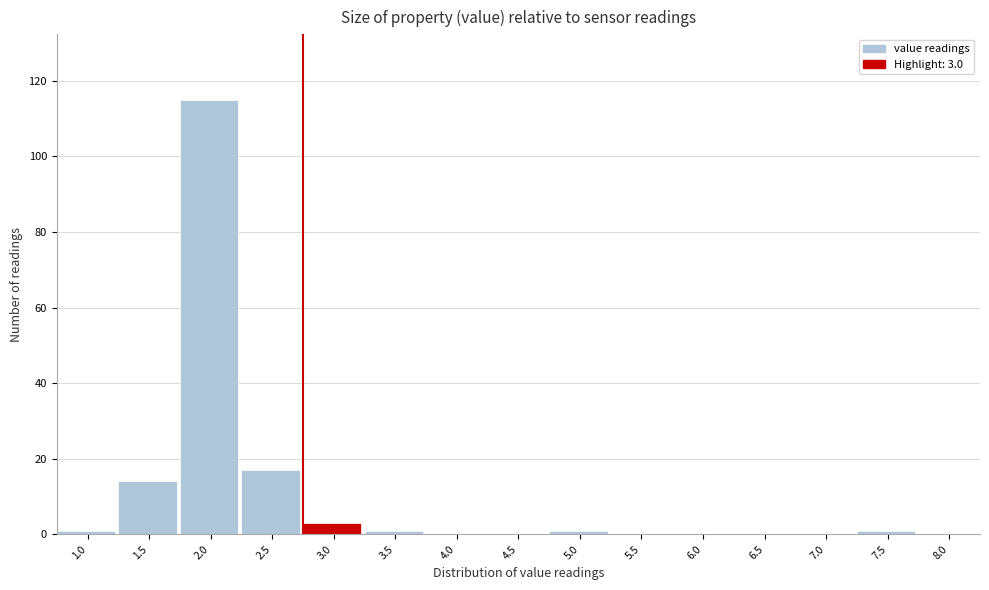

Reading right to left, transcribe all the data shown in this chart.

8.0=0	7.5=1	7.0=0	6.5=0	6.0=0	5.5=0	5.0=1	4.5=0	4.0=0	3.5=1	3.0=3	2.5=17	2.0=115	1.5=14	1.0=1